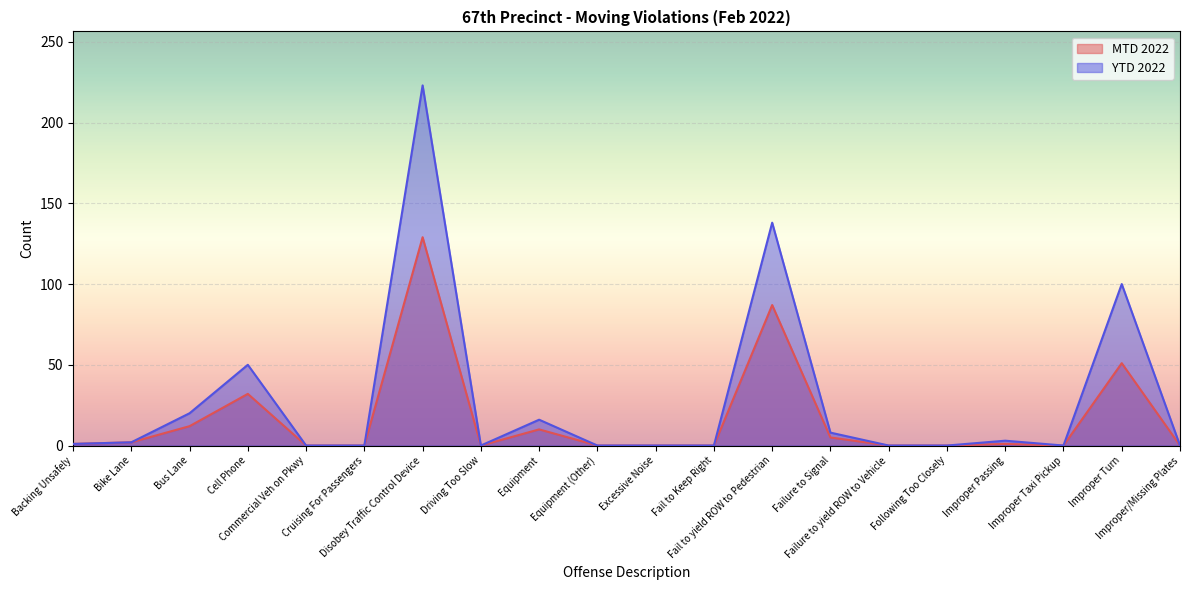

Which series has the largest total across all categories?

YTD 2022